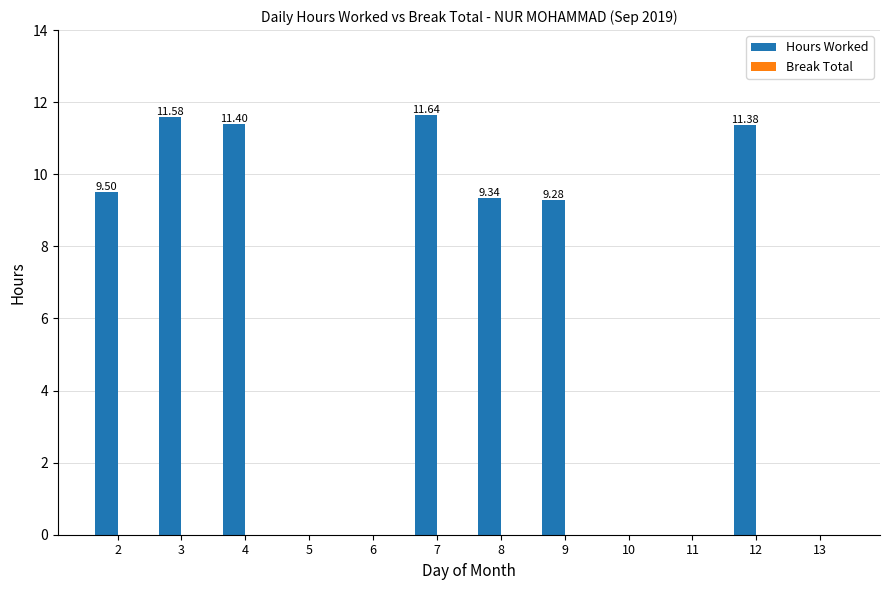

What is the sum of all values?

74.1